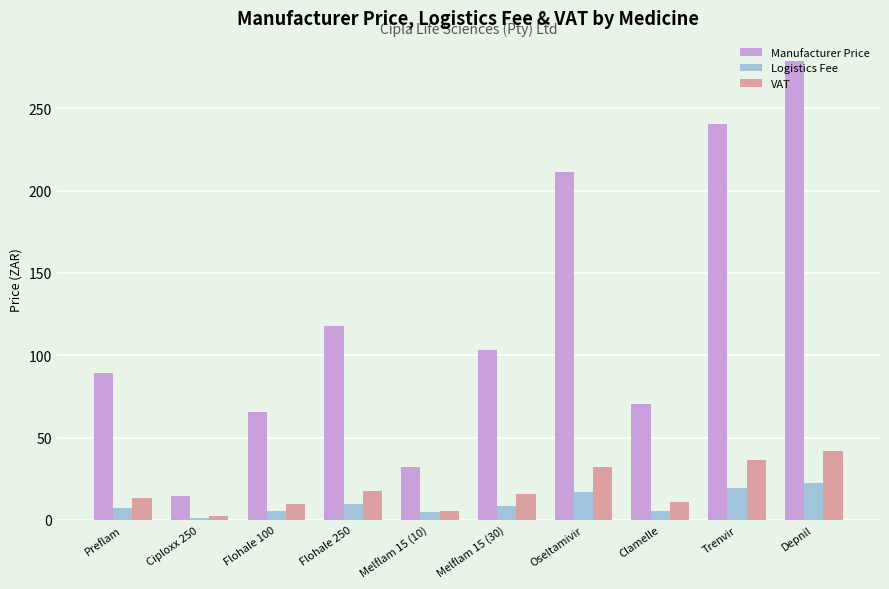

Is it true that Manufacturer Price equals 240.7 at Trenvir?

True